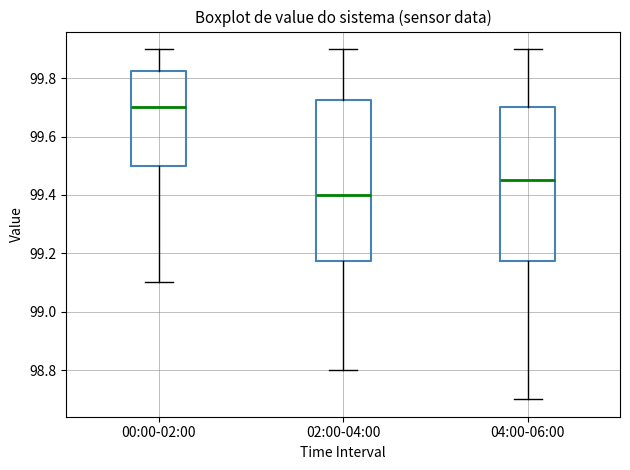

Which box has the lowest median line?

02:00-04:00